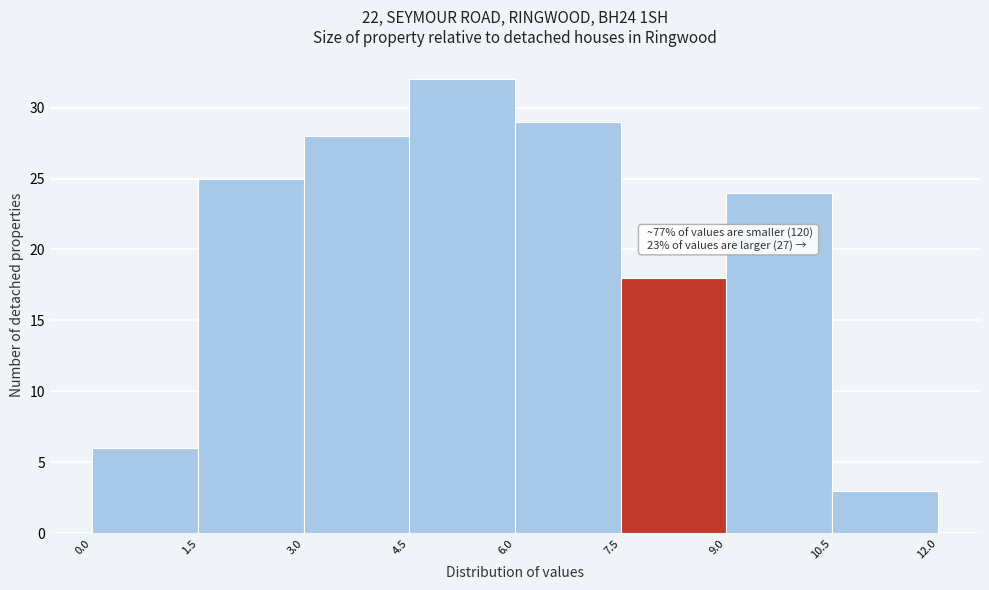

Over which range of the x-axis is the bar tallest?

4.5 to 6.0